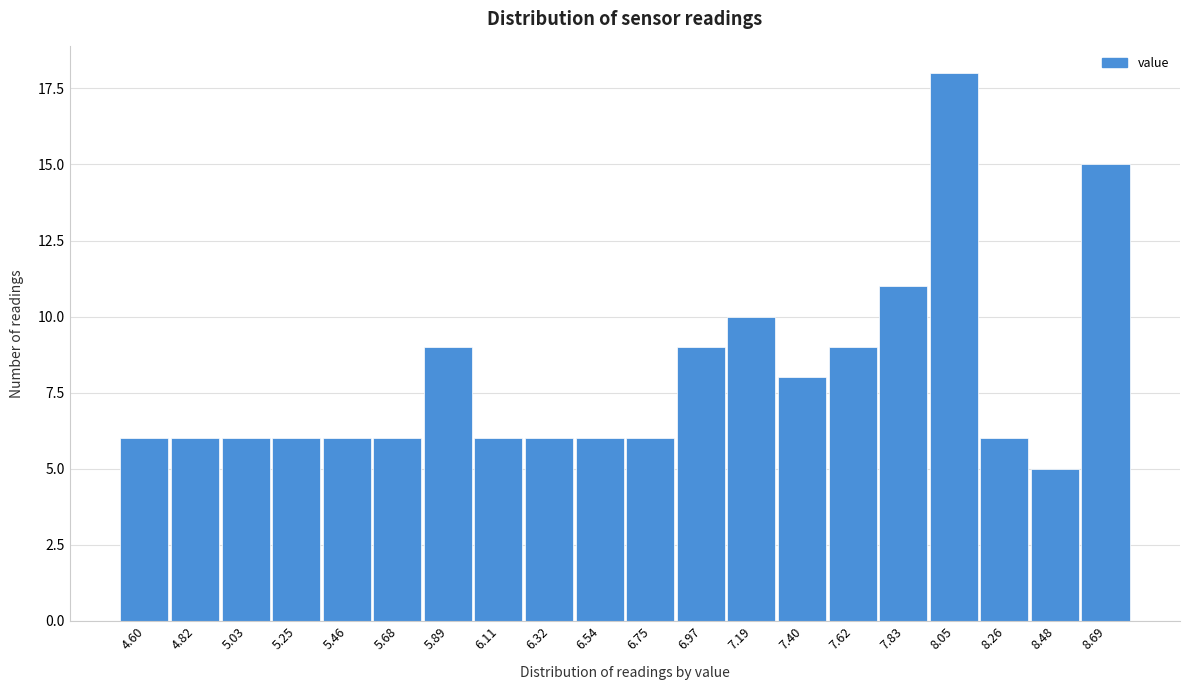

Reading left to right, extract all data points from this chart.

6	6	6	6	6	6	9	6	6	6	6	9	10	8	9	11	18	6	5	15